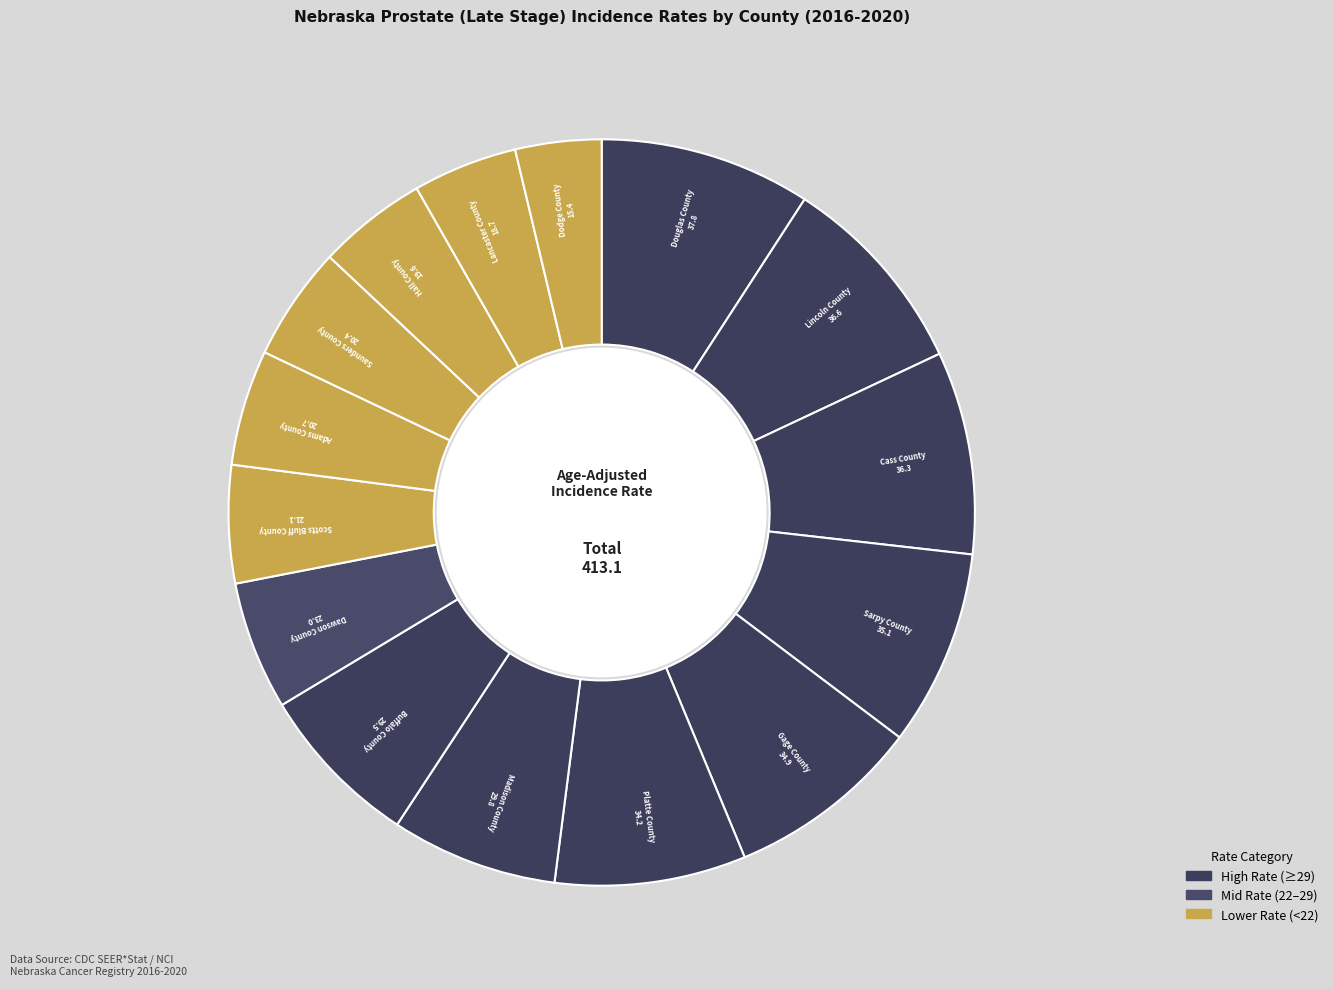

True or false: Saunders County accounts for 5% of the total.

True